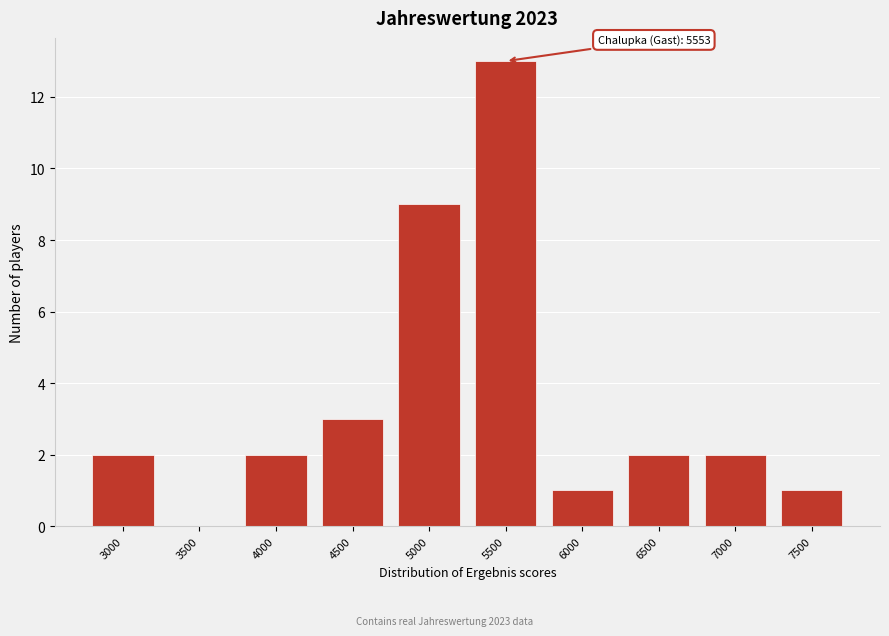

Reading left to right, transcribe all the data shown in this chart.

3000=2	3500=0	4000=2	4500=3	5000=9	5500=13	6000=1	6500=2	7000=2	7500=1